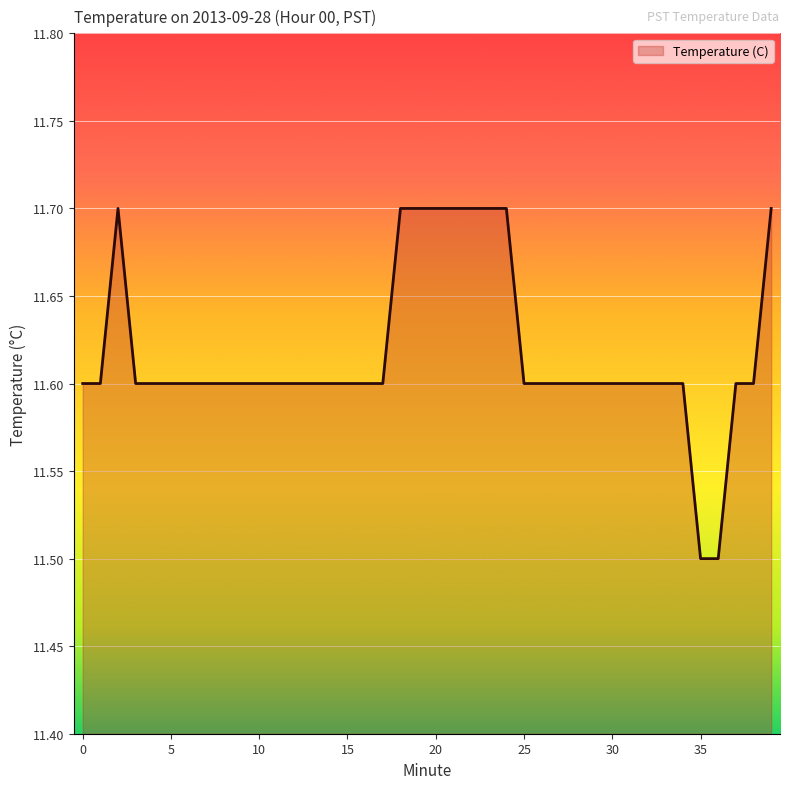

What is the smallest value displayed?

11.5